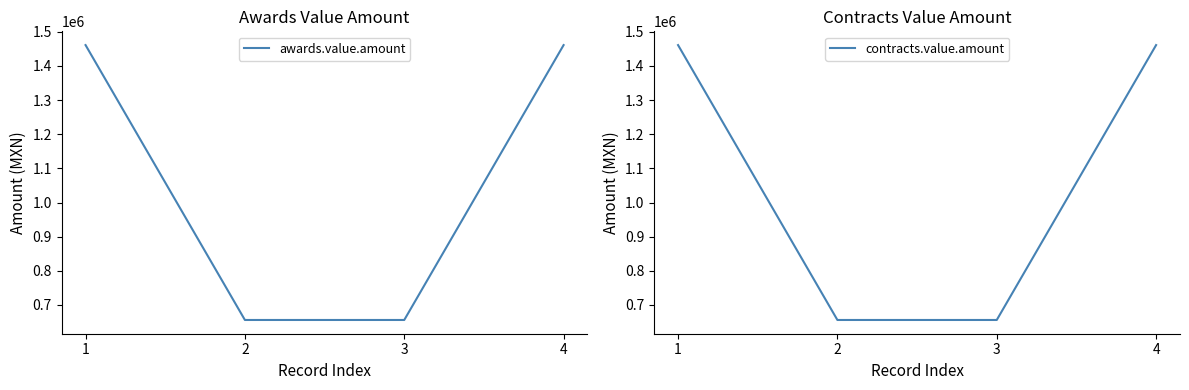

What is the value of the contracts.value.amount point at the 3rd from the left?

655972.9